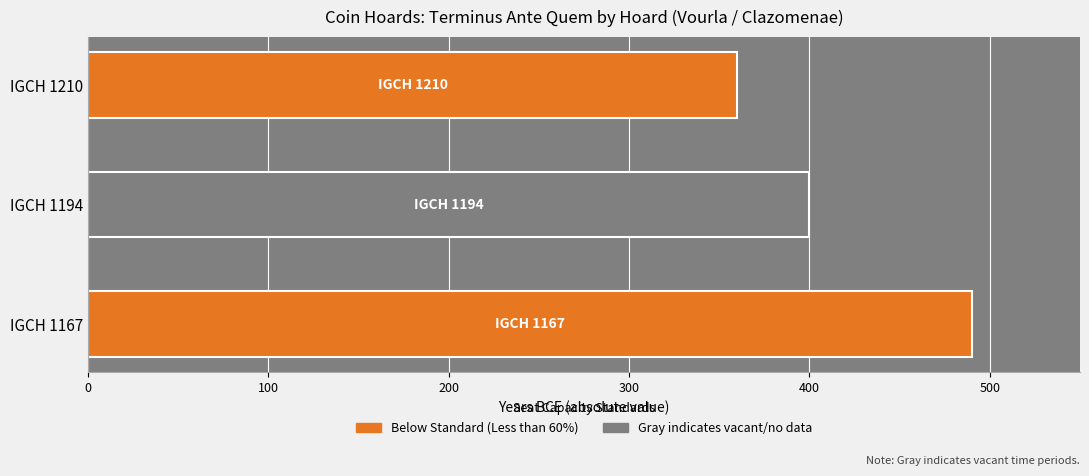

Which has a higher value, IGCH 1194 or IGCH 1167?

IGCH 1167